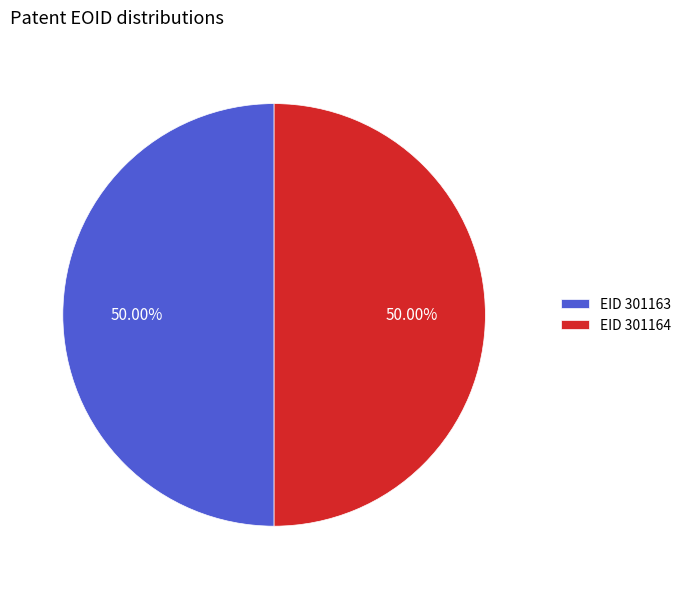

Approximately how many times larger is the value at EID 301163 compared to EID 301164?

1.0